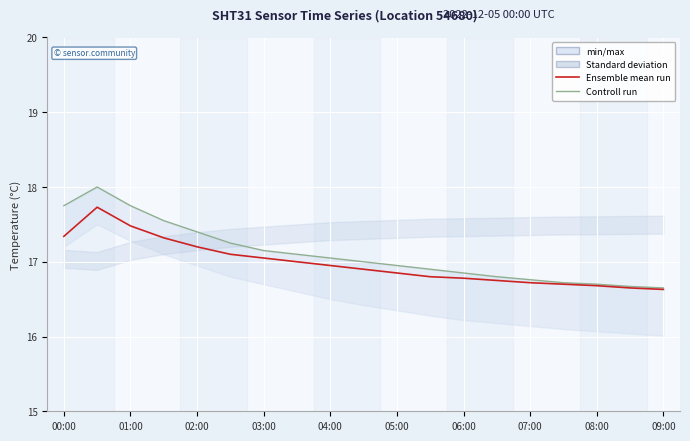

Is the value of Controll run at 02:00 greater than the value of Ensemble mean run at 09:00?

Yes